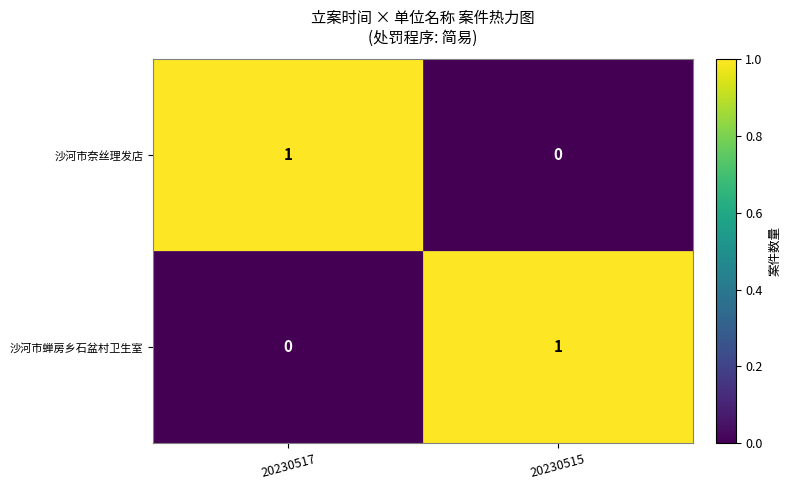

Reading left to right, list all the values displayed in this chart.

沙河市奈丝理发店: 20230517=1	20230515=0
沙河市蝉房乡石盆村卫生室: 20230517=0	20230515=1